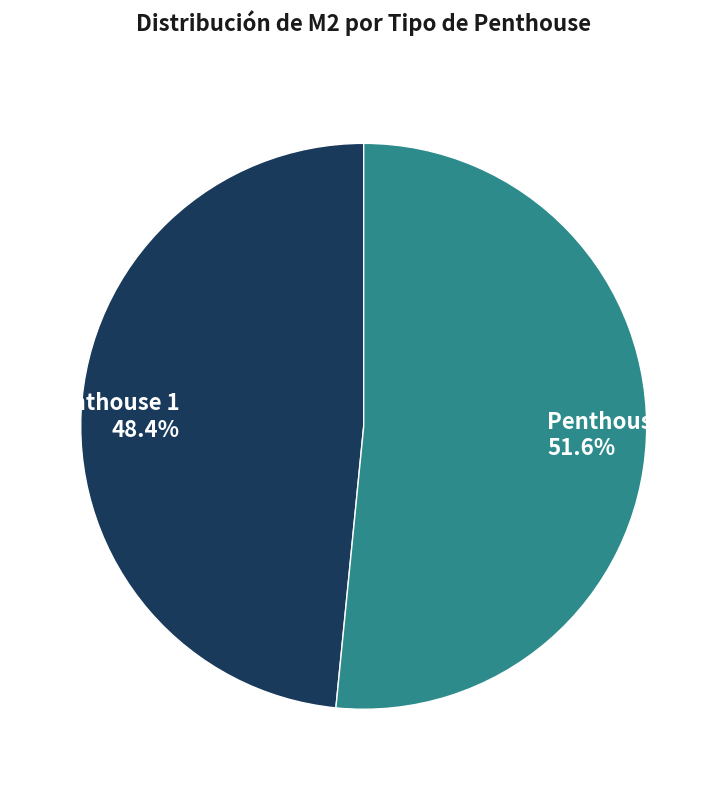

What is the ratio of the value at Penthouse 1 to the value at Penthouse 3?

0.9